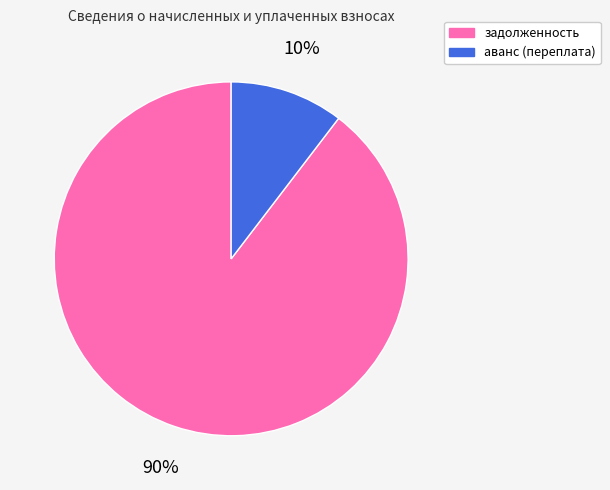

Is the sum of аванс (переплата) and задолженность greater than half?

Yes